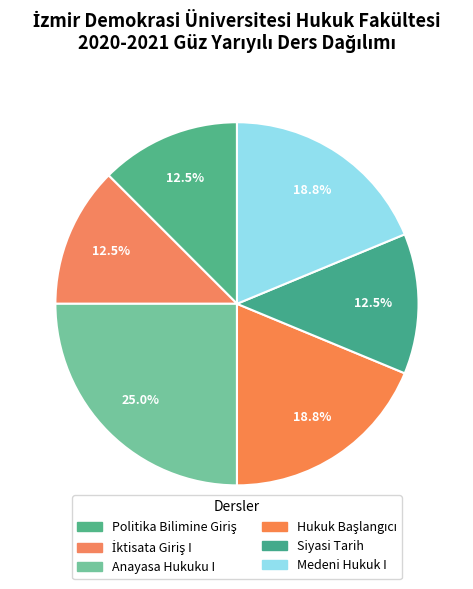

Count the number of slices in the pie.

6